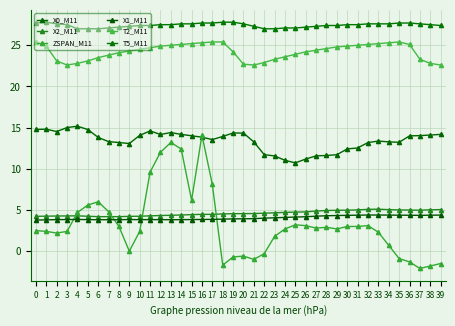

At which category does the chart reach its minimum across all series?

37